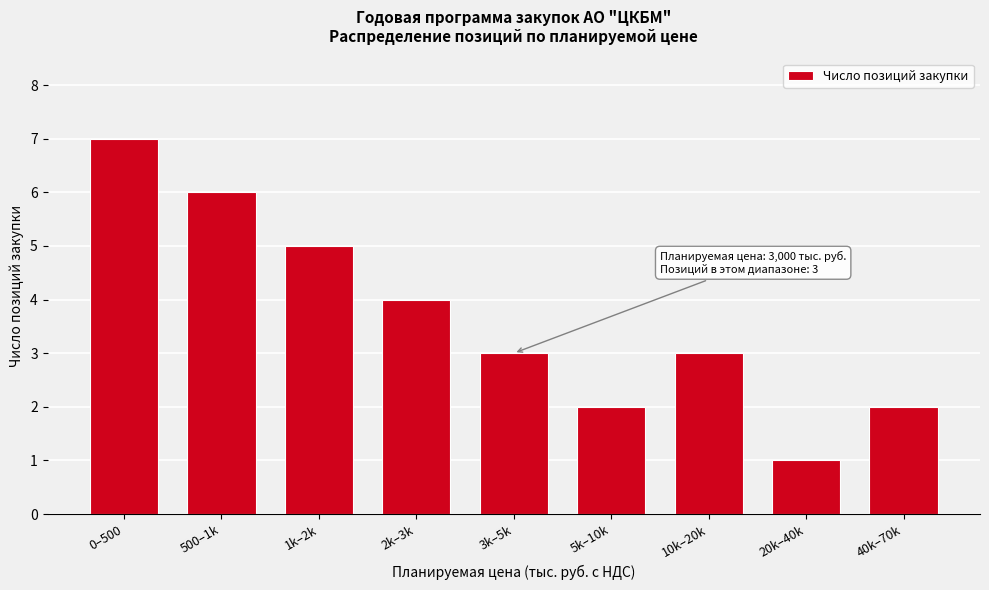

Reading right to left, transcribe all the data shown in this chart.

2	1	3	2	3	4	5	6	7